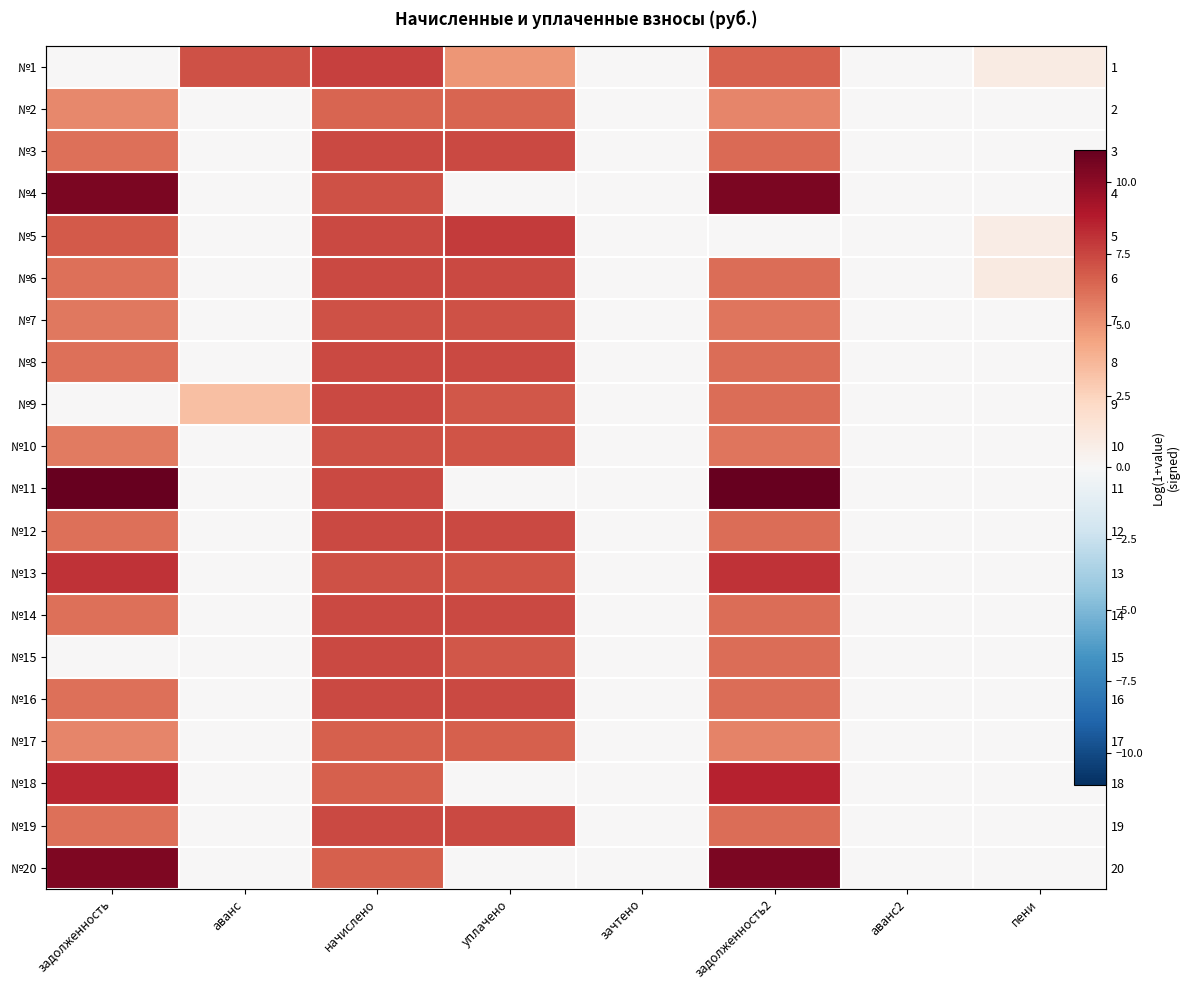

Which series has the widest spread of values?

№11